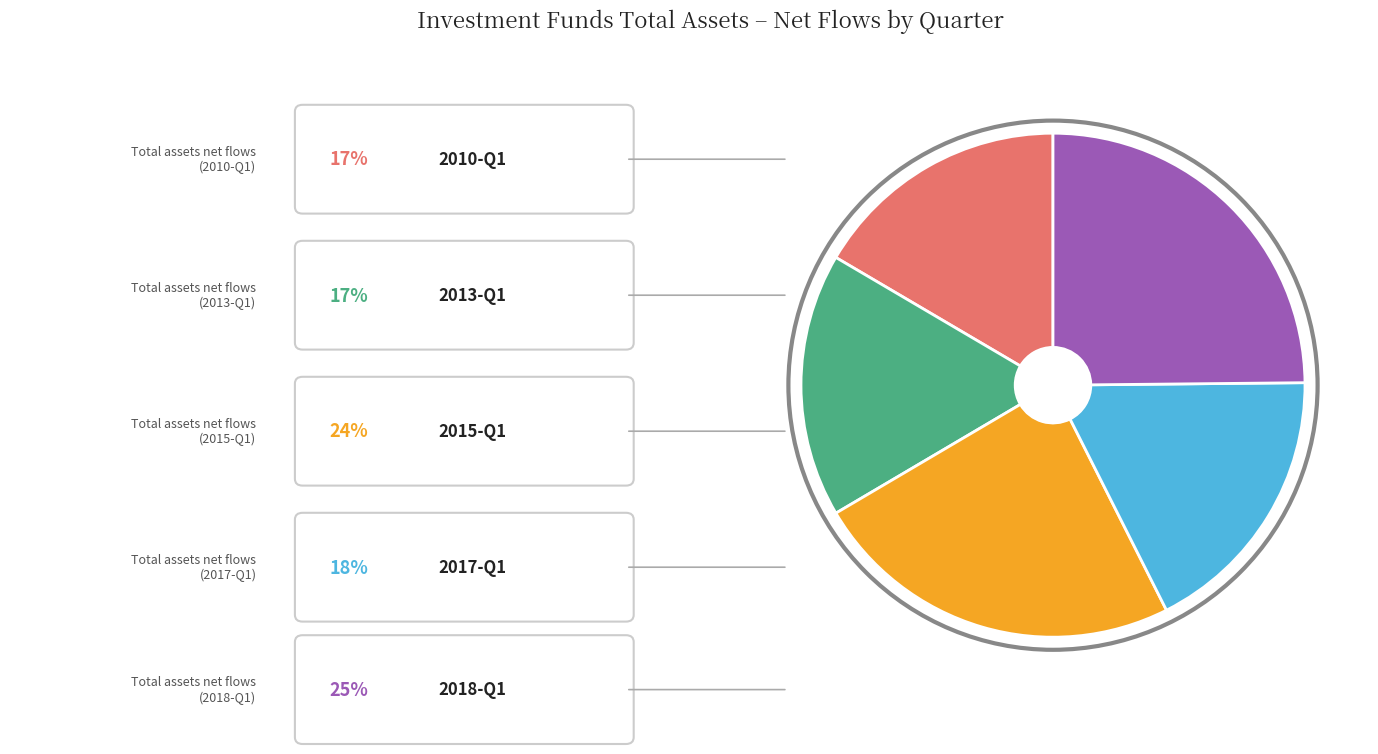

Is there a majority slice in this chart?

No